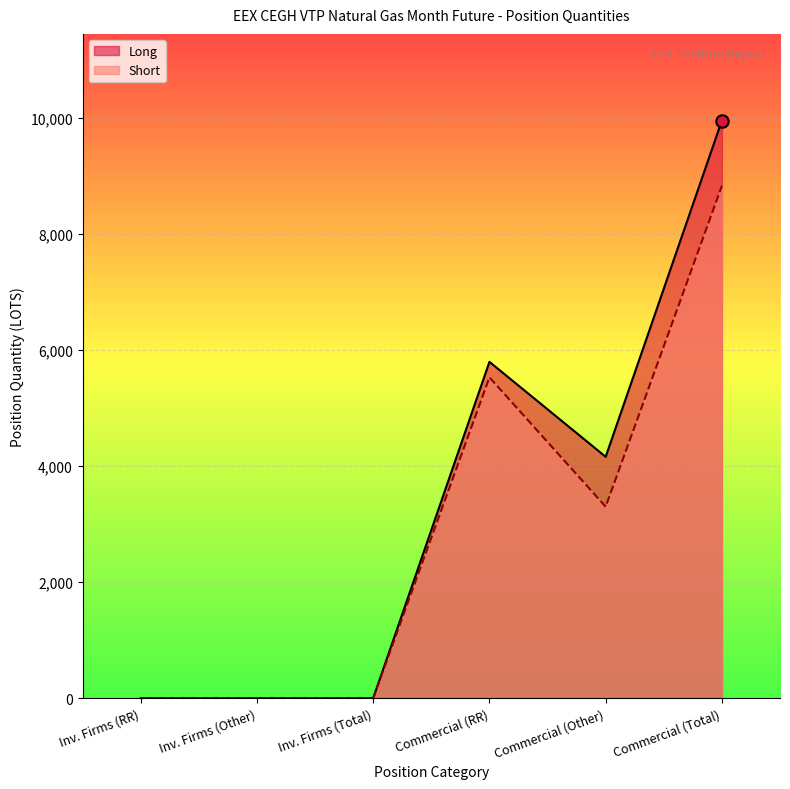

Which series reaches the maximum Y coordinate?

Long